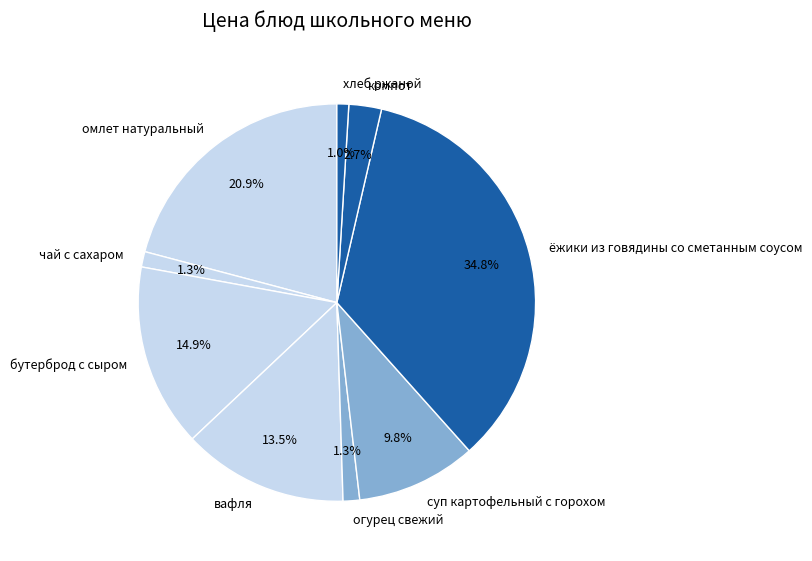

Is the sum of огурец свежий and чай с сахаром greater than half?

No